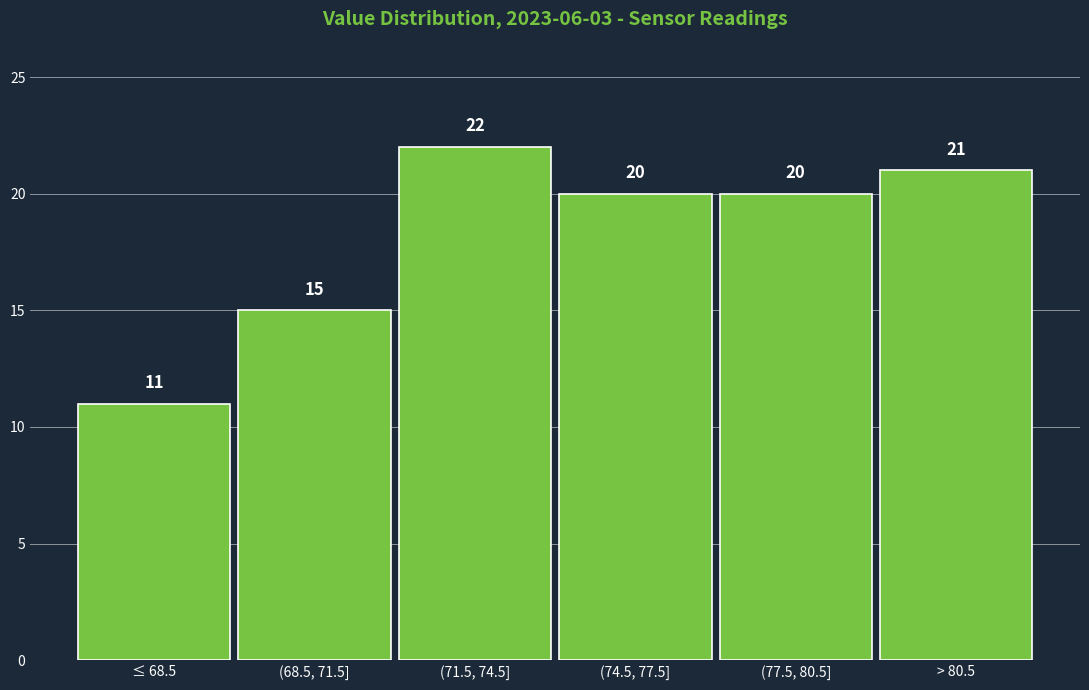

Reading right to left, what are all the values shown in this chart?

21	20	20	22	15	11